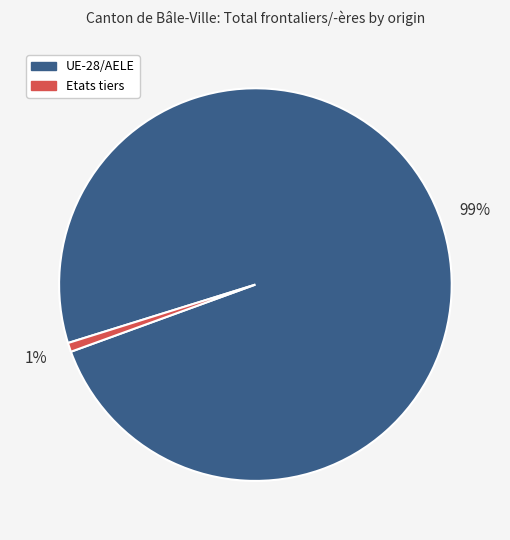

Is Etats tiers the majority of the pie?

No